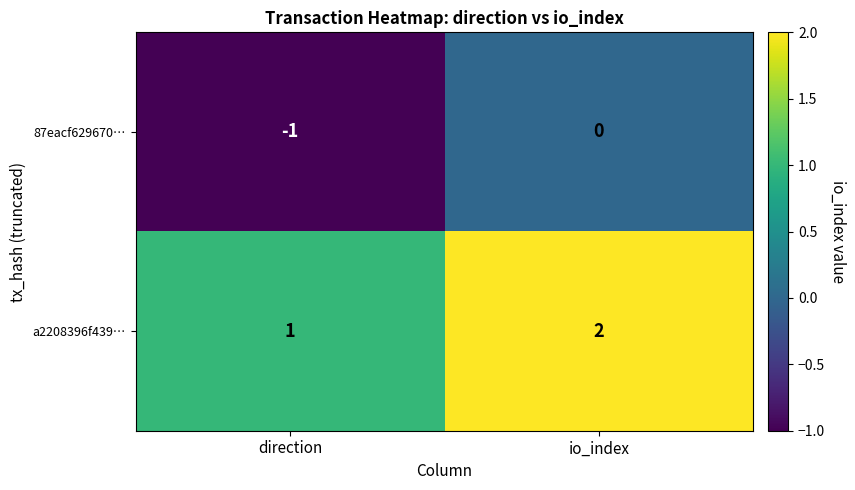

At which label is 87eacf629670… closest to 0?

io_index